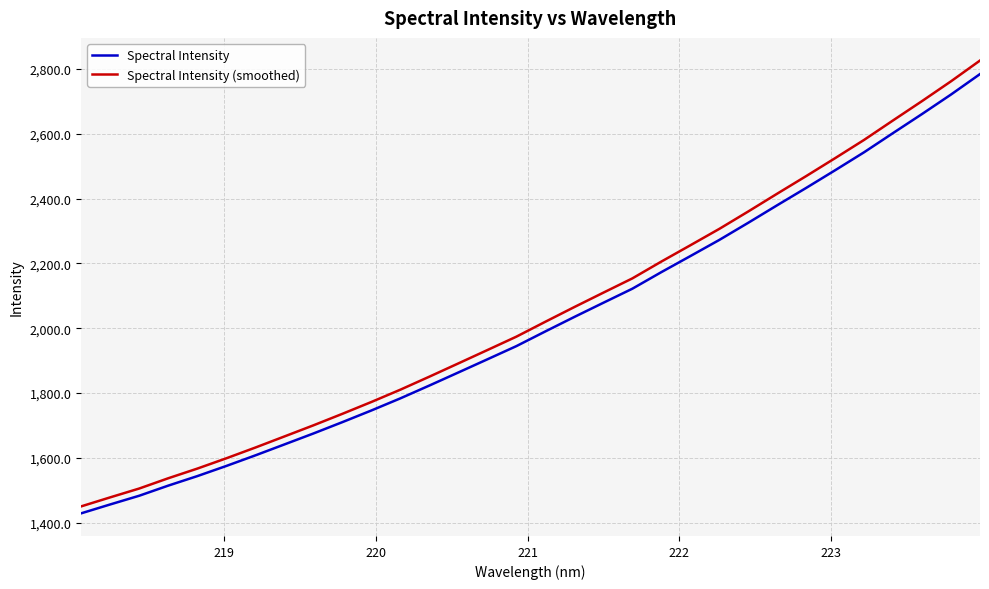

What is the difference between the maximum and minimum values in the Spectral Intensity series?

1355.0